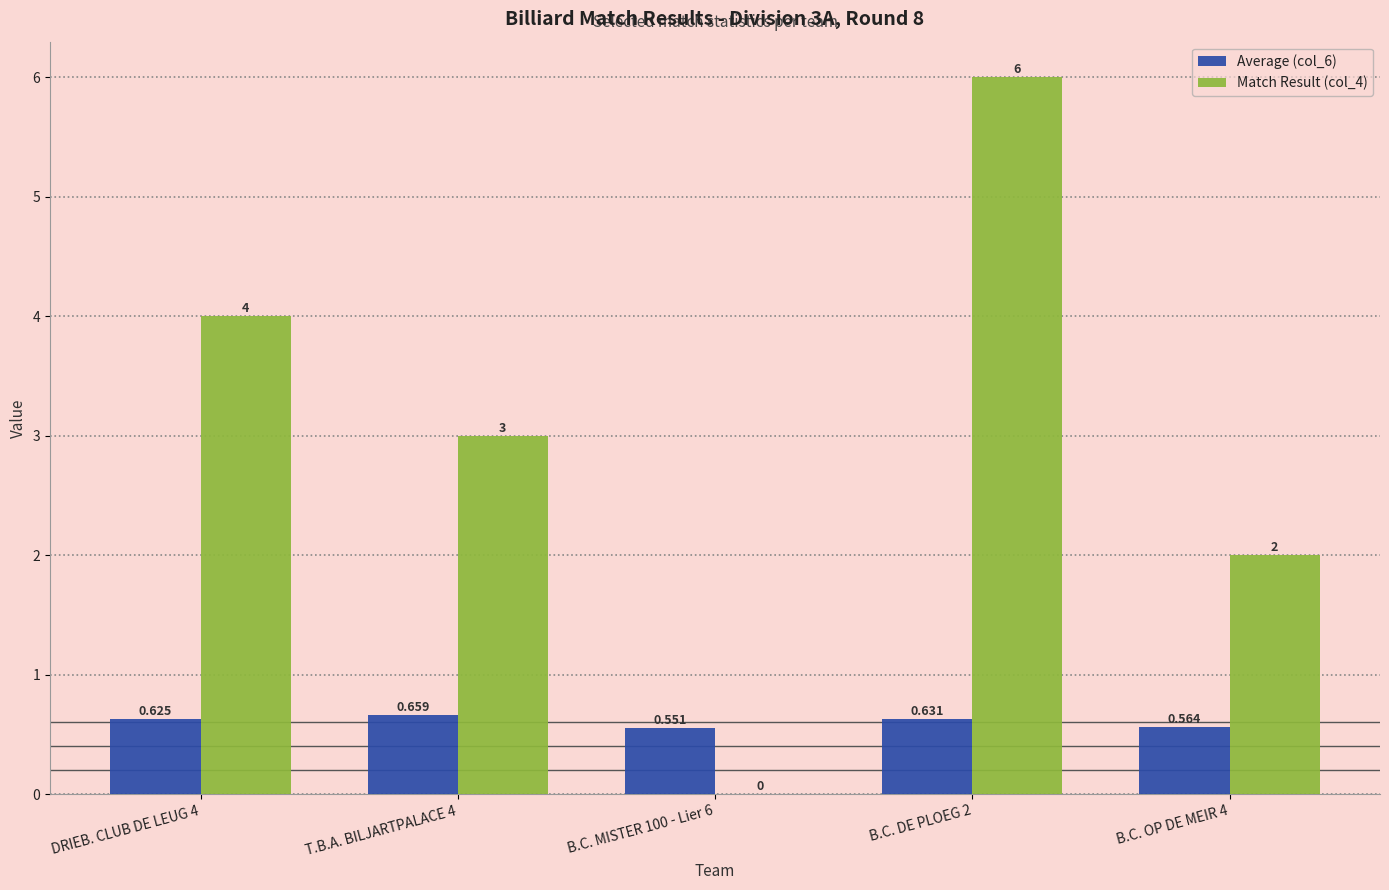

What are all the series names shown in the legend?

Average (col_6), Match Result (col_4)